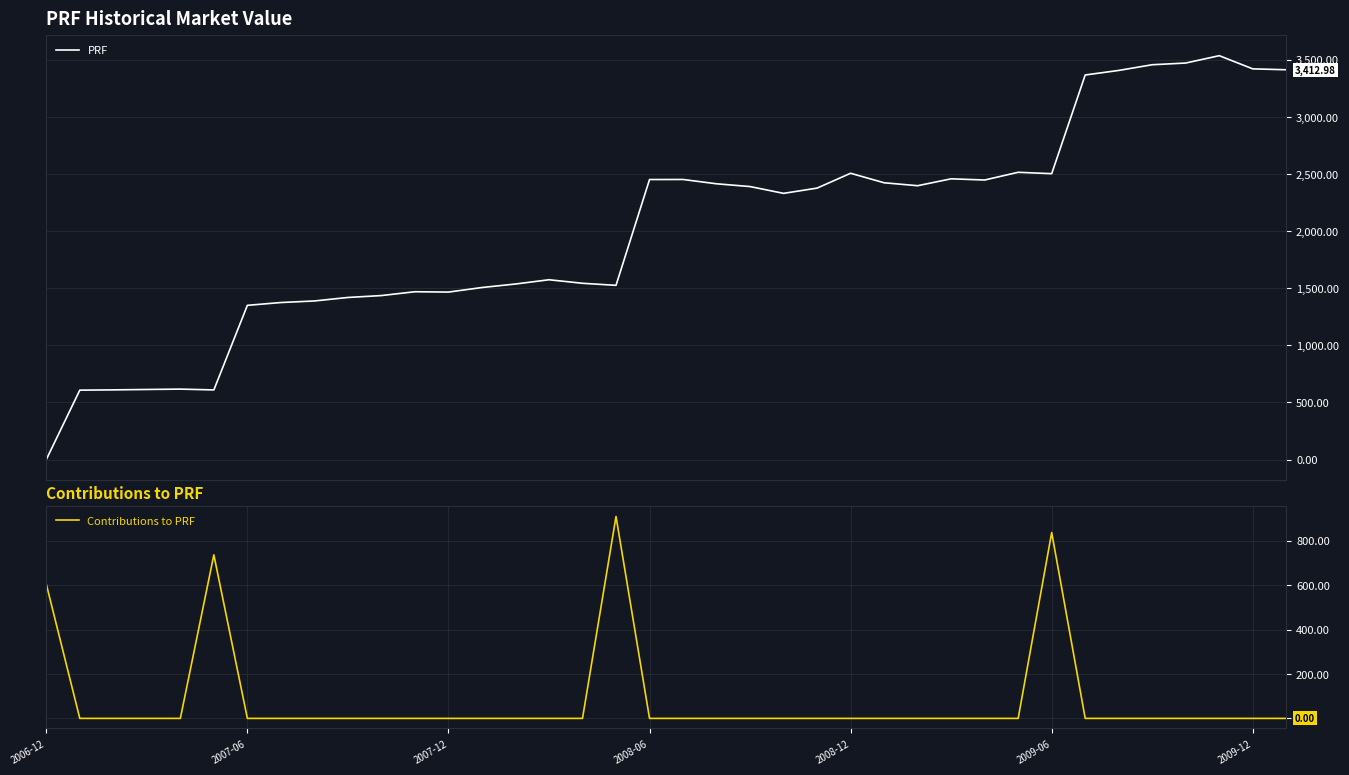

What is the value of the PRF point at the 26th from the left?

2423.4